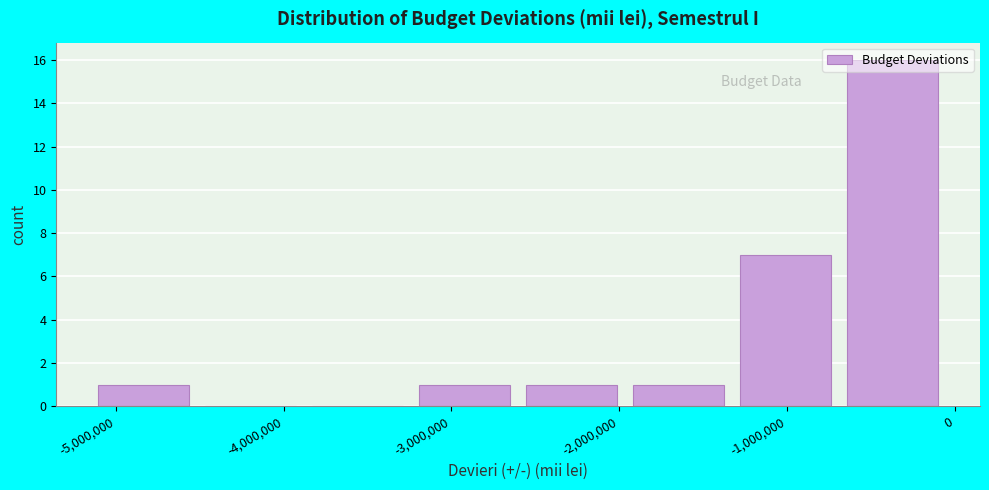

Over which range of the x-axis is the bar tallest?

-600000 to 0